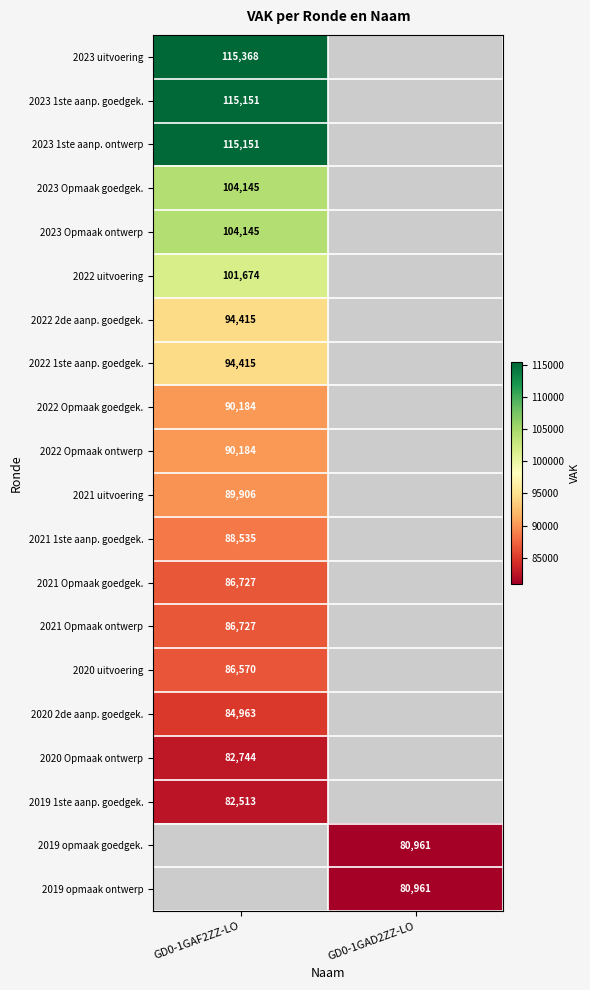

The 2023 1ste aanp. ontwerp series shows 150044.9 at GD0-1GAF2ZZ-LO. True or false?

False